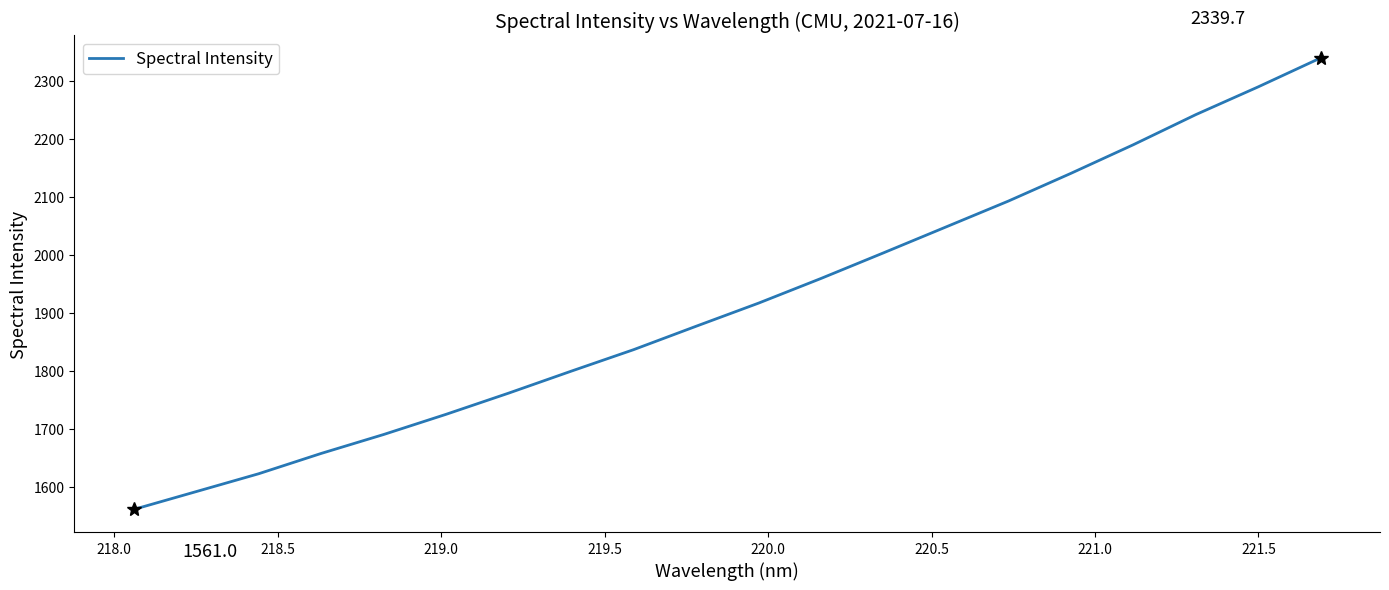

What is the sum of all values?

38346.3